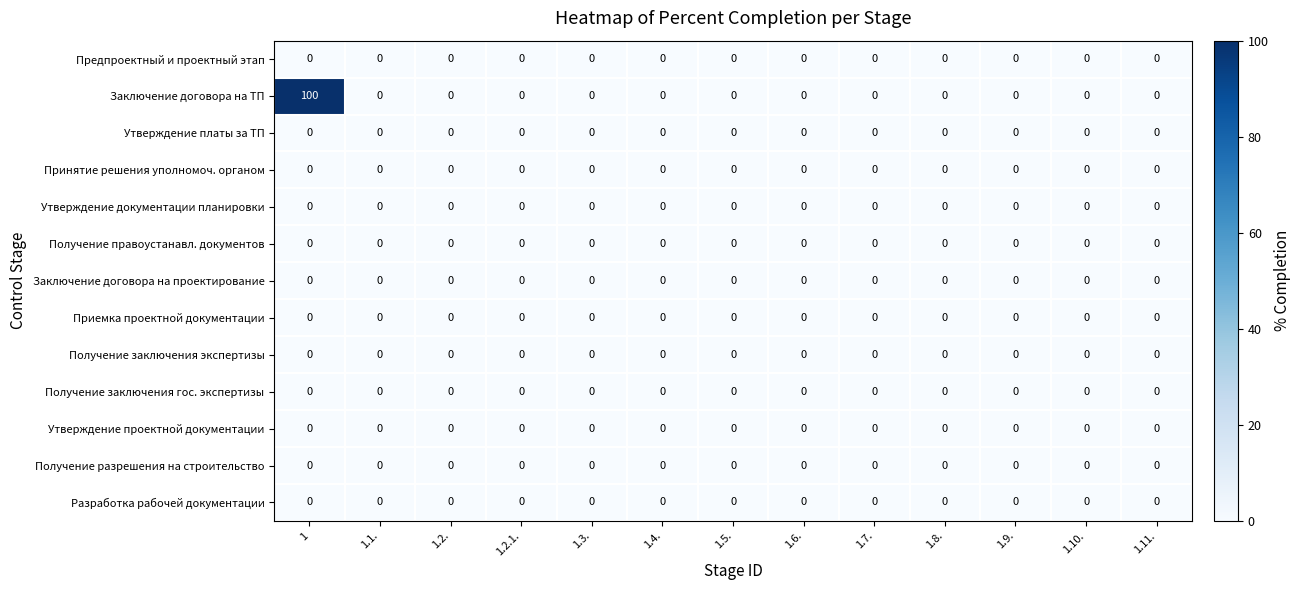

Is it true that Принятие решения уполномоч. органом equals 0 at 1.3.?

True